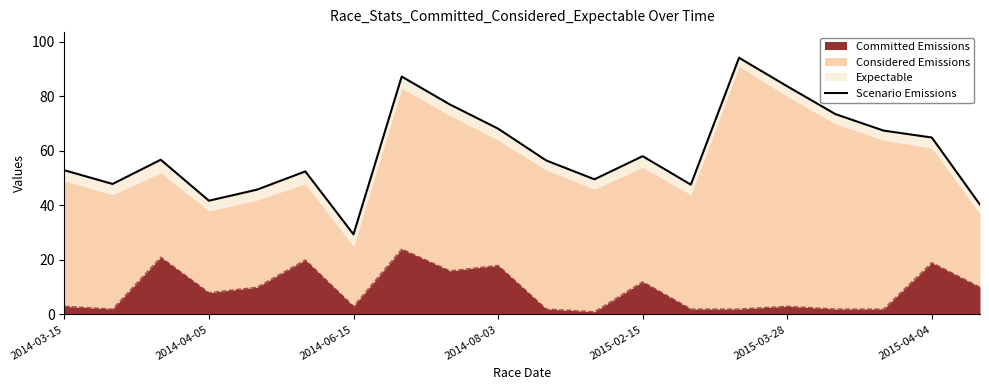

What is the average value?

59.7